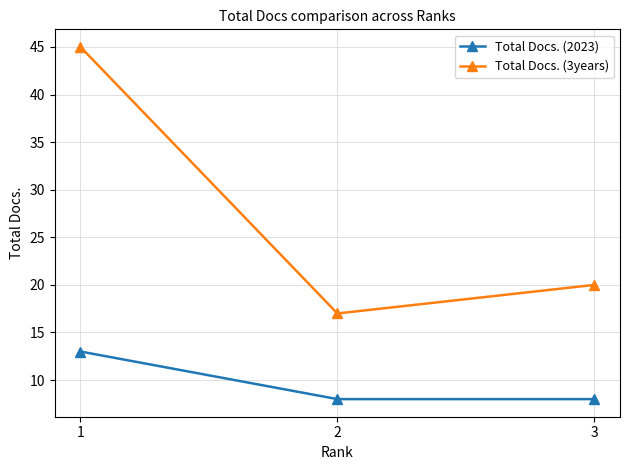

How many lines are shown in the chart?

2